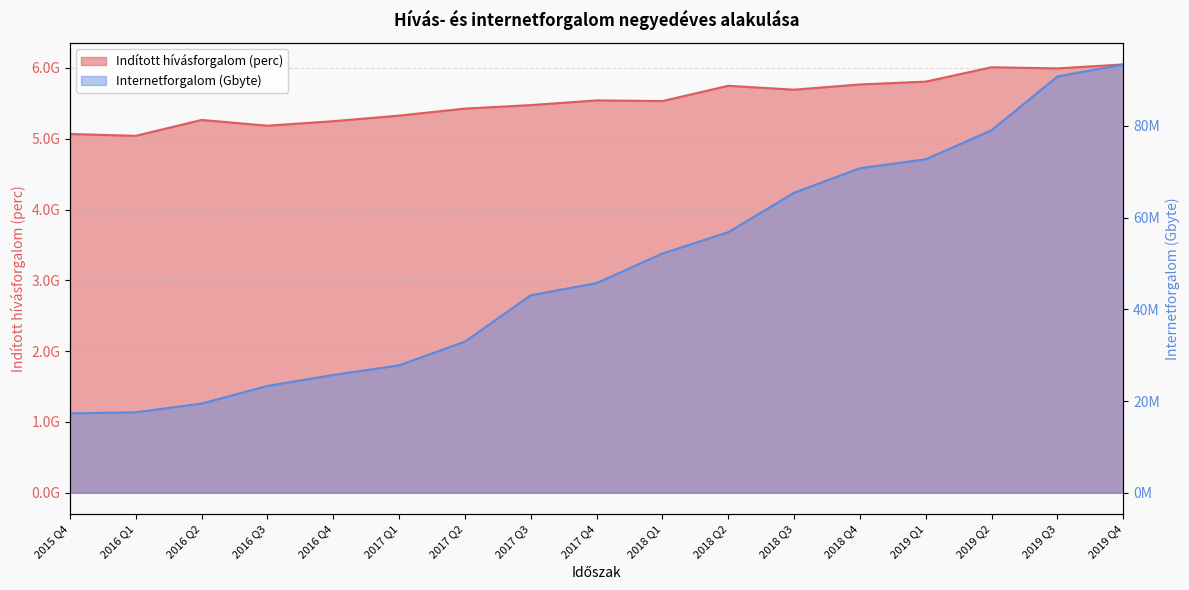

What is the difference between the highest and lowest values at 2017 Q3?

5431567677